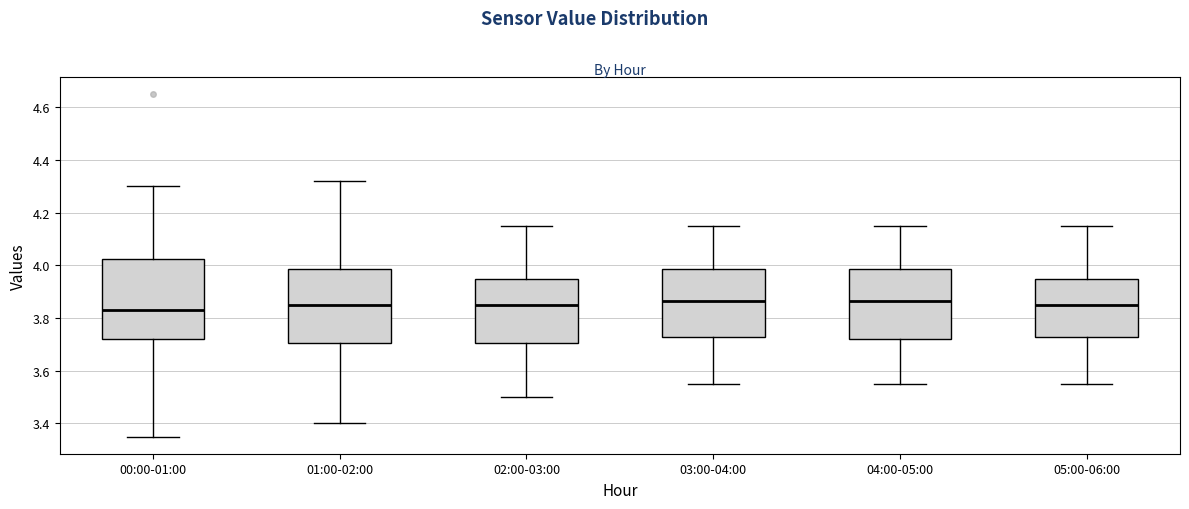

Which box has the lowest median line?

00:00-01:00